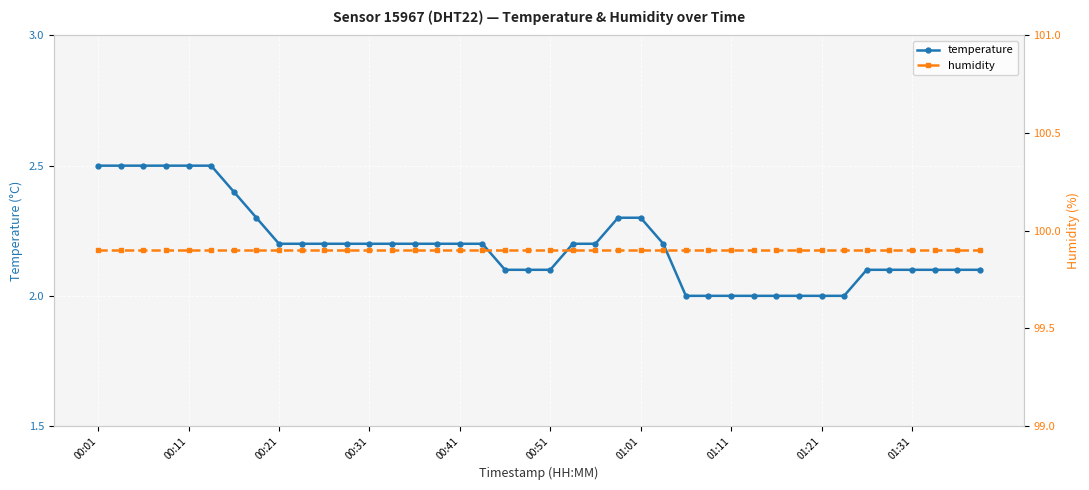

What is the highest value of the temperature series?

2.5